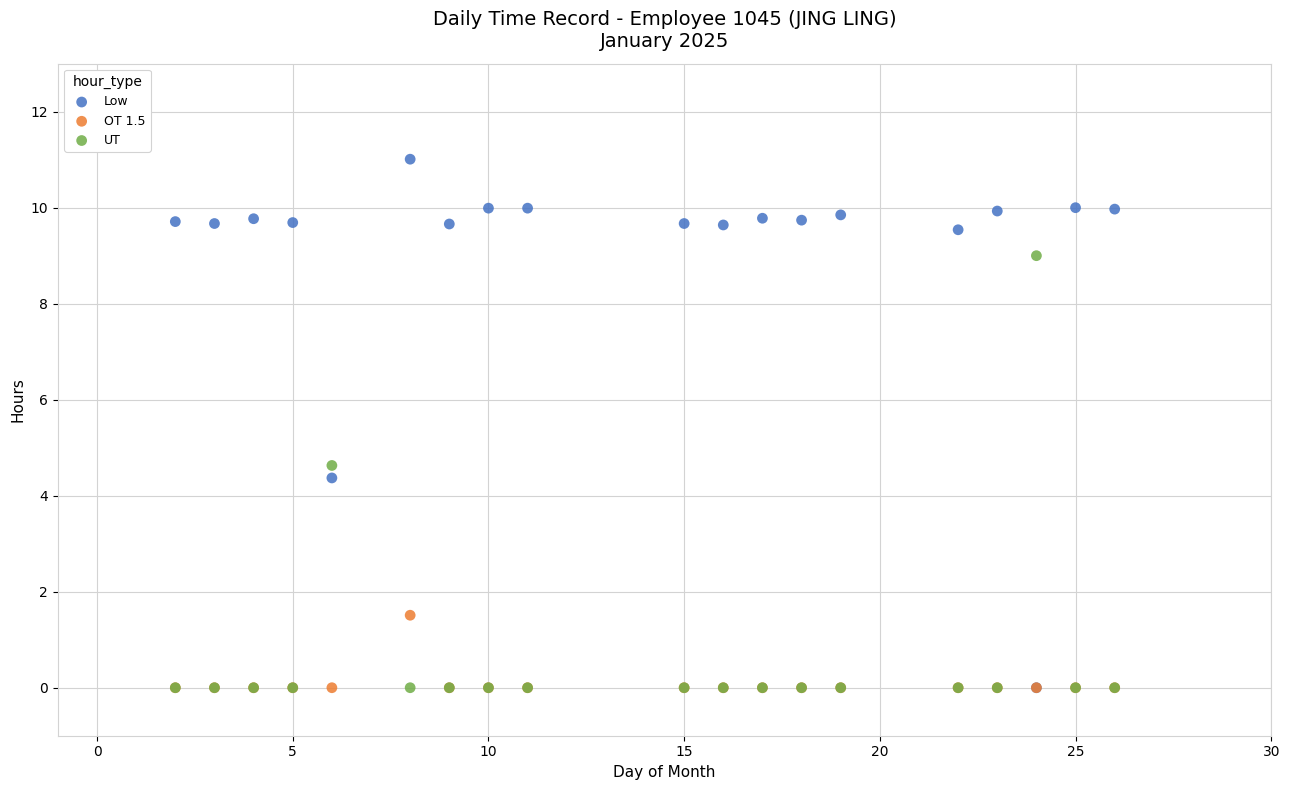

Which series has the widest spread of Y values?

Low